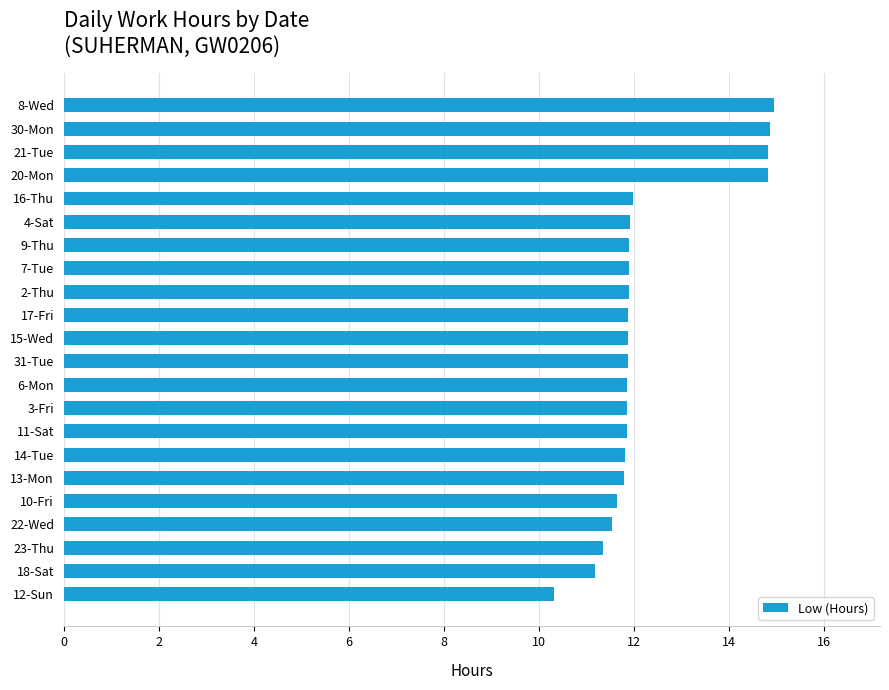

What is the smallest value displayed?

10.3